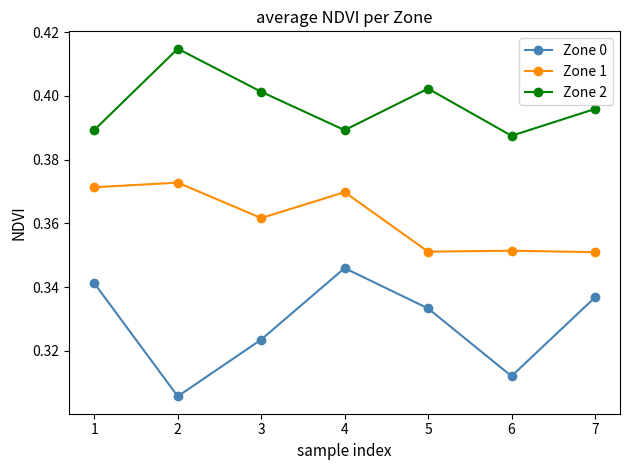

True or false: Zone 0 has a value of 0.5 at 4.

False